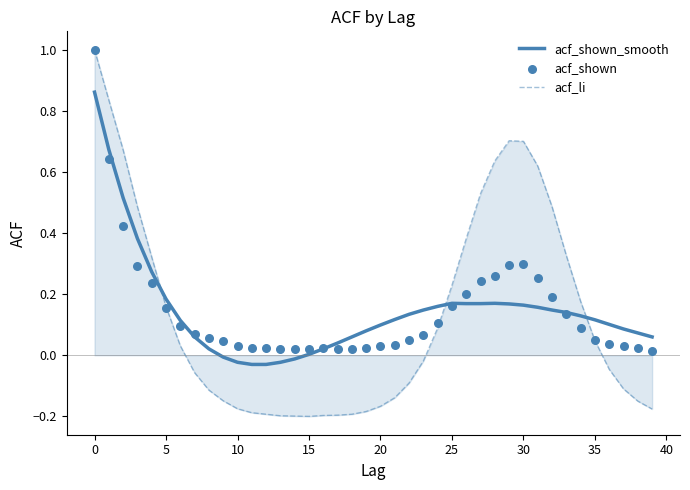

What are all the series names shown in the legend?

acf_shown_smooth, acf_li, acf_shown